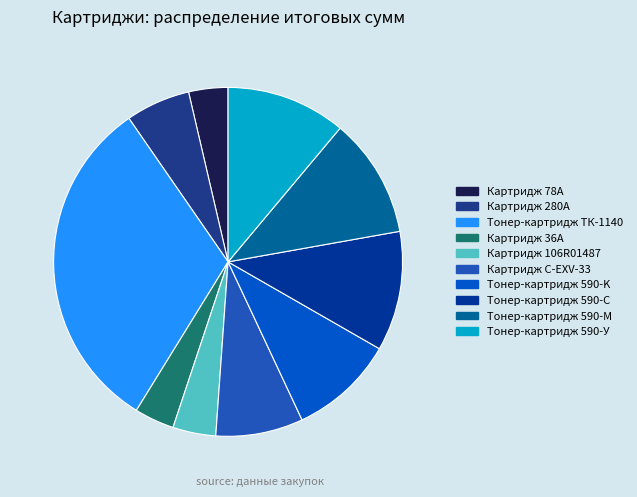

Which slice is the smallest?

Картридж 78A